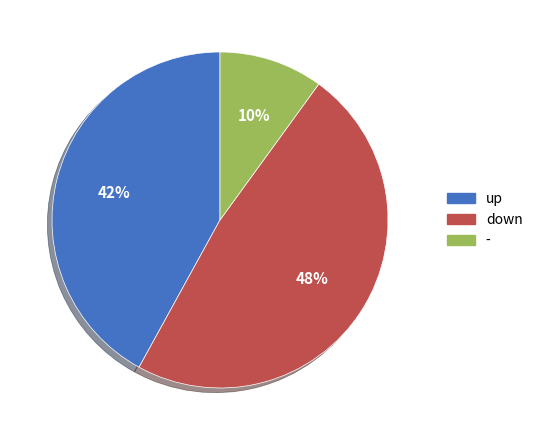

To the nearest percent, what is the average slice percentage?

33%